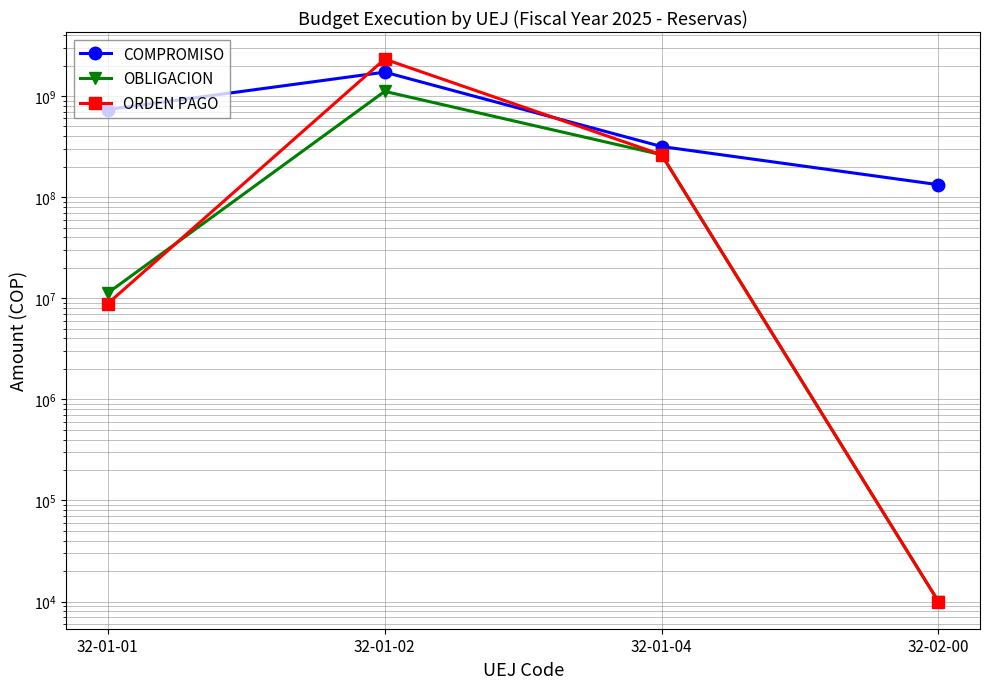

Reading left to right, transcribe all the data shown in this chart.

COMPROMISO: 32-01-01=735497890.9	32-01-02=1722177569.0	32-01-04=316504927.0	32-02-00=132726758.0
OBLIGACION: 32-01-01=11270000.0	32-01-02=1111616449.7	32-01-04=262400890.0	32-02-00=10000.0
ORDEN PAGO: 32-01-01=8855000.0	32-01-02=2315606969.2	32-01-04=262400890.0	32-02-00=10000.0